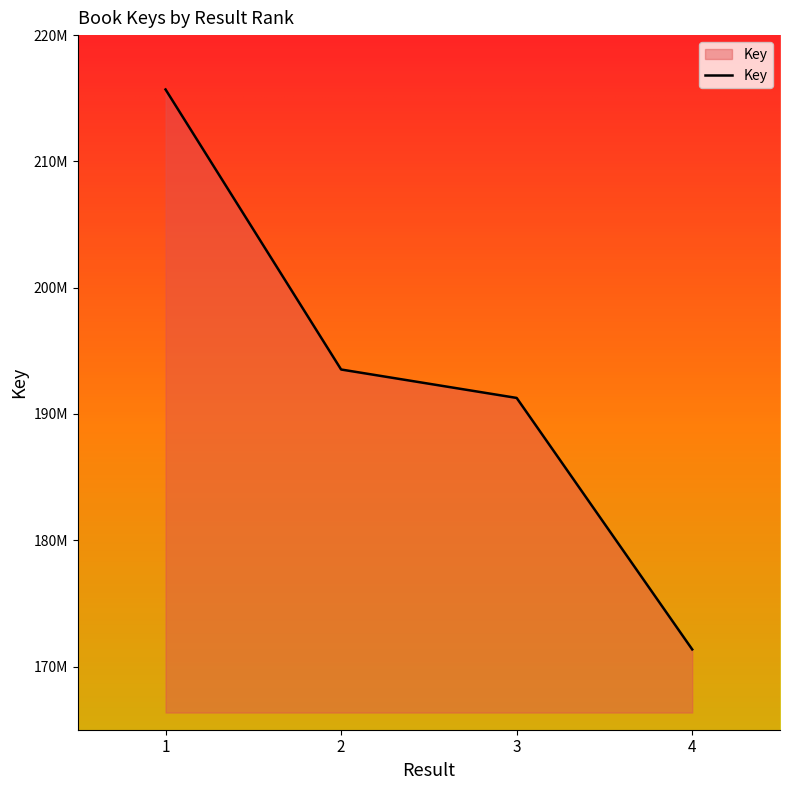

True or false: there are more than 0 points higher than both neighbors.

False